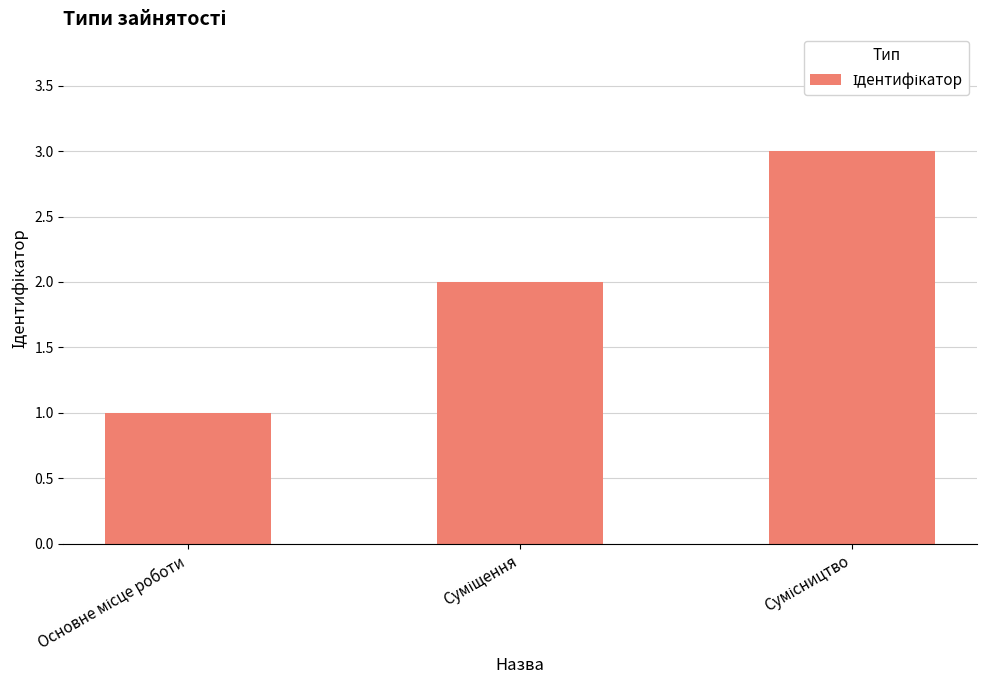

What is the maximum value shown in the chart?

3